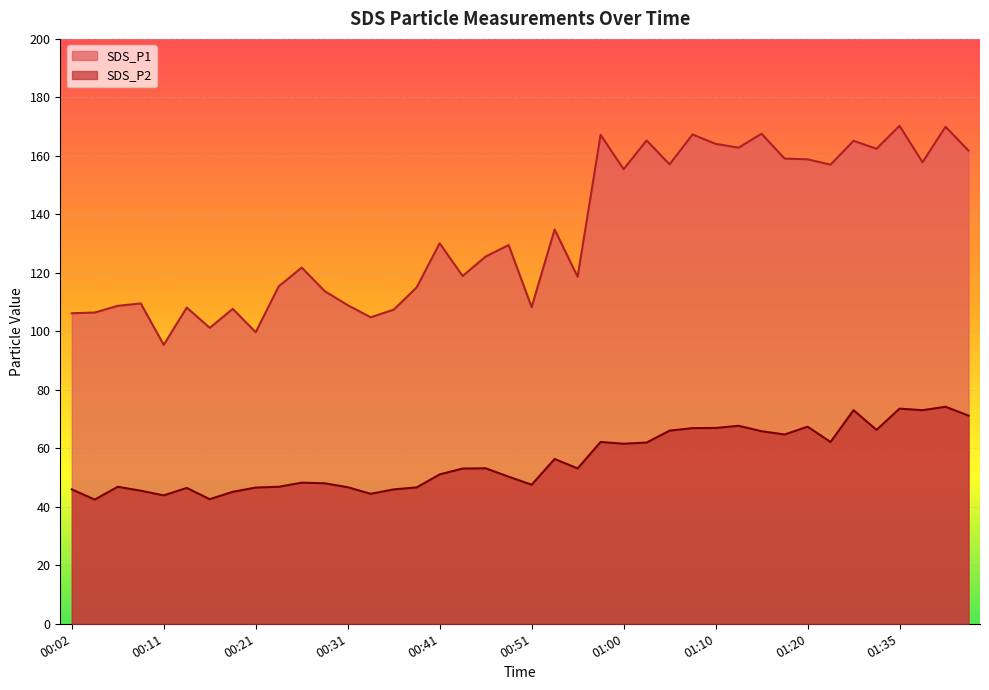

Where is the first local maximum for SDS_P1?

00:09